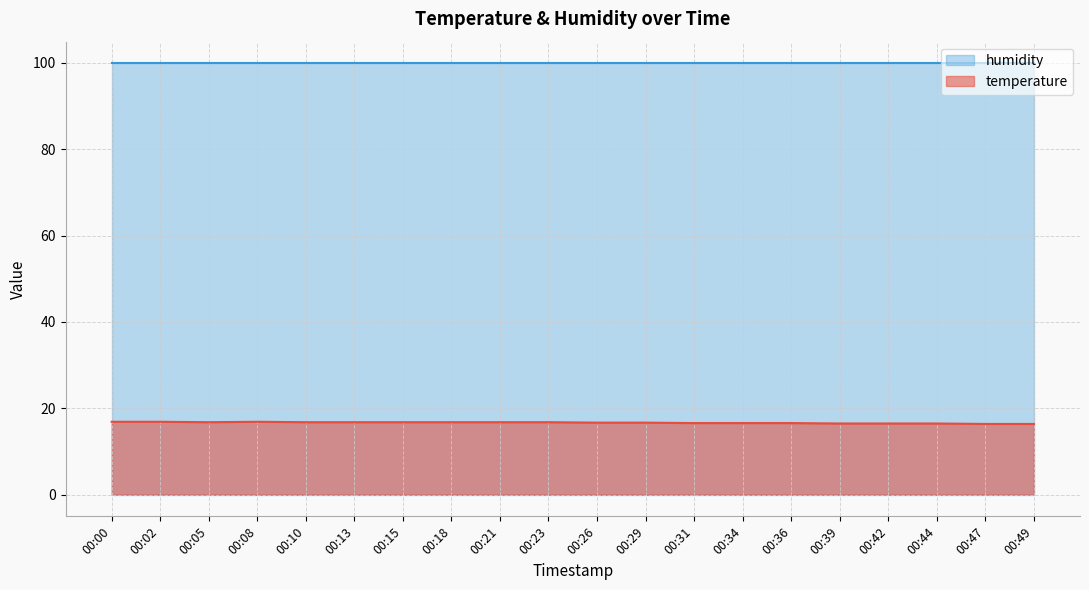

Where is the first local minimum?

00:05